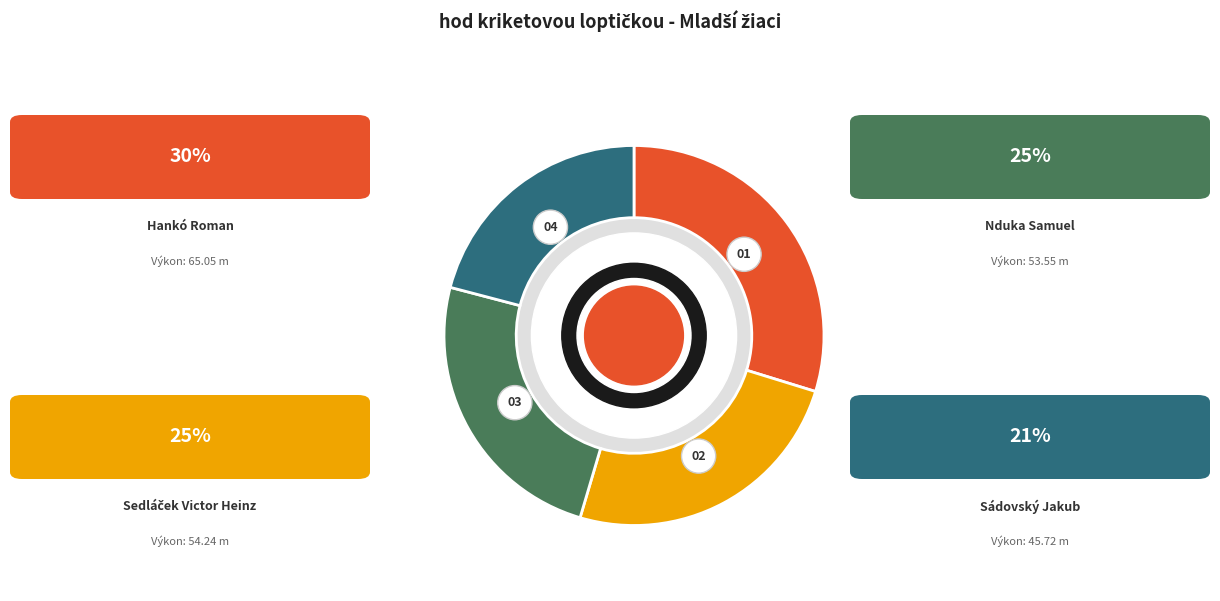

Approximately how many times larger is the value at Sádovský Jakub compared to Sedláček Victor Heinz?

0.8